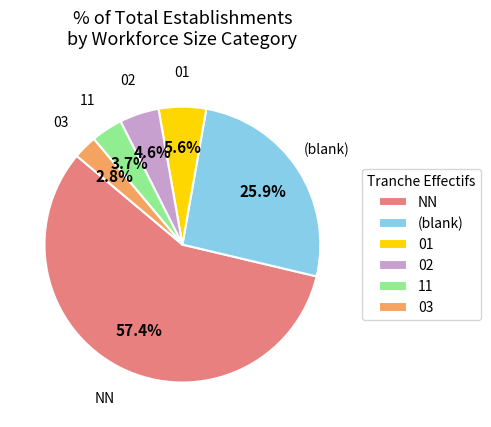

How many segments does this pie chart have?

6